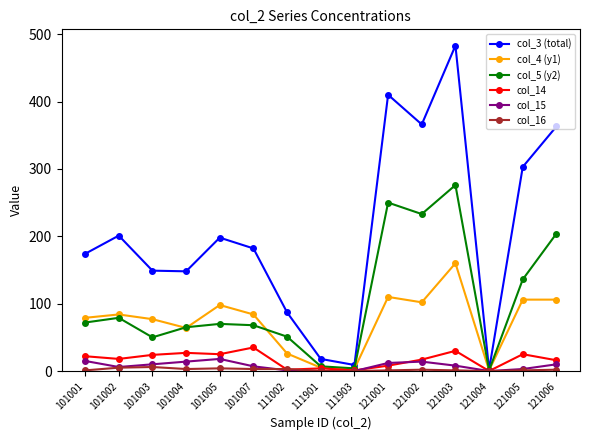

What is the greatest value displayed?

483